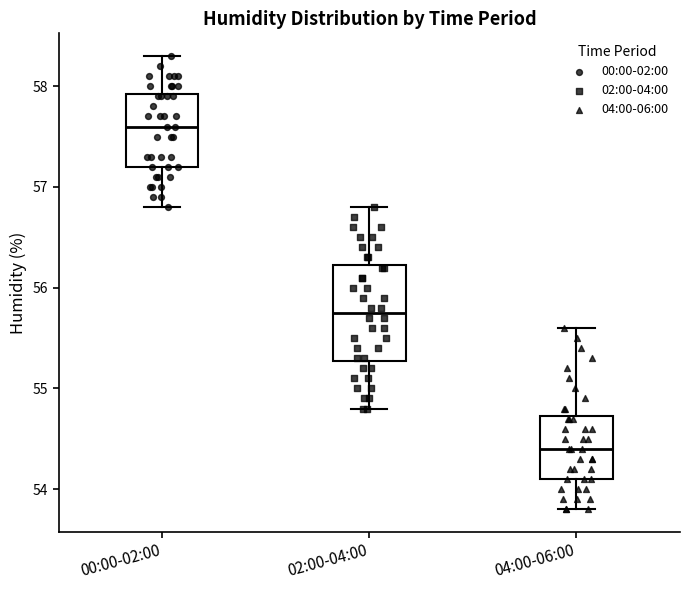

Where does the upper whisker of the box for 00:00-02:00 end on the y-axis? The values are not printed on the chart, so give them approximately, as read against the axis.

58.3